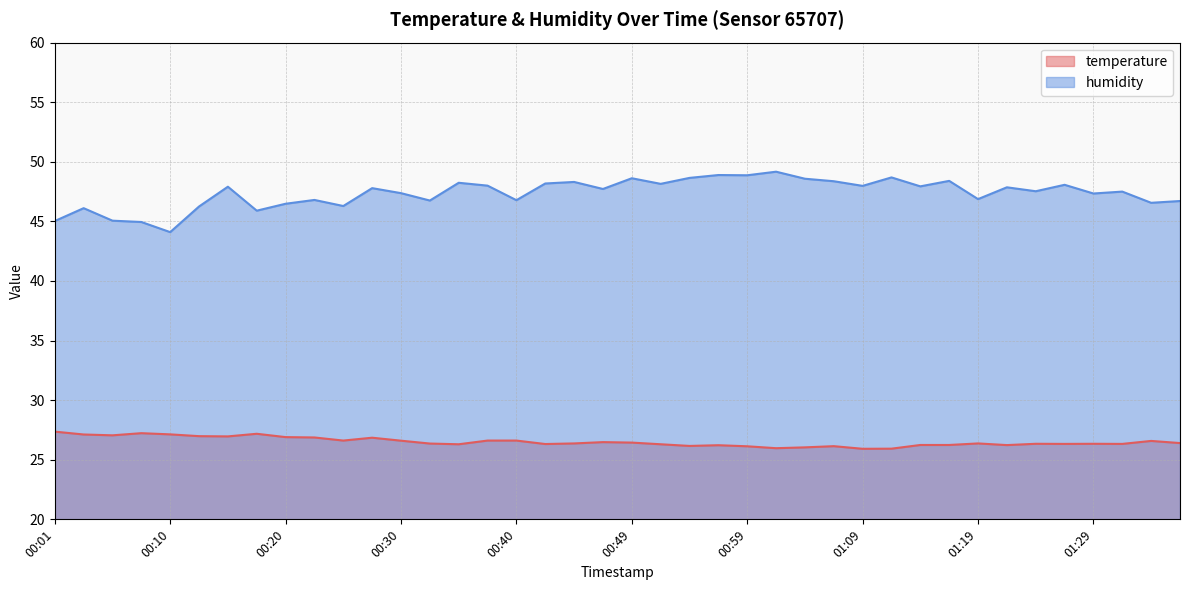

Count the number of categories in the chart.

40